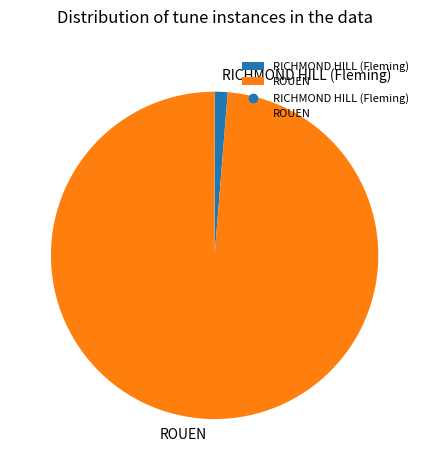

Is it true that RICHMOND HILL (Fleming) is 1% of the pie?

True